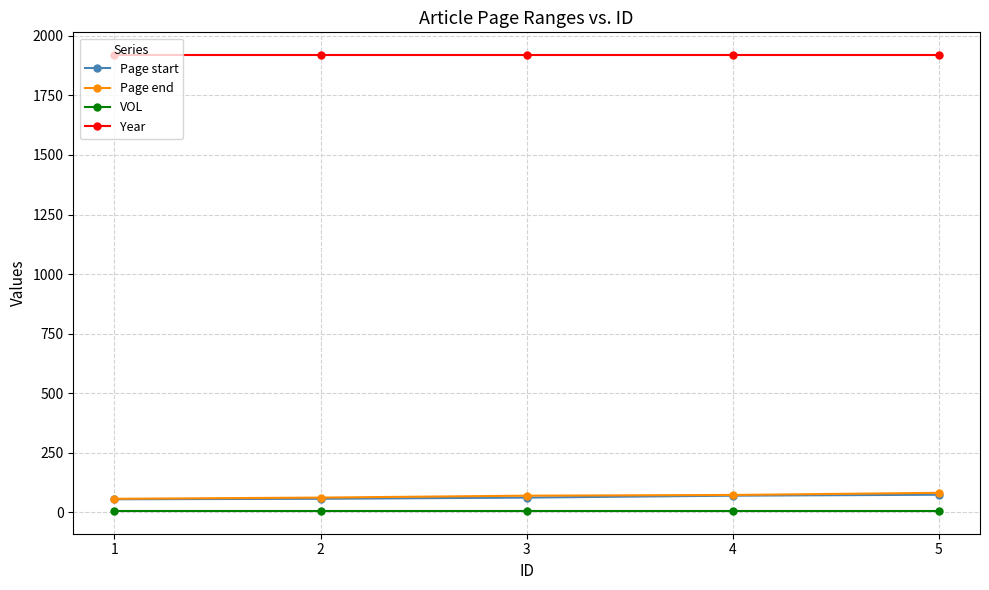

True or false: VOL has more than 2 points higher than both neighbors.

False